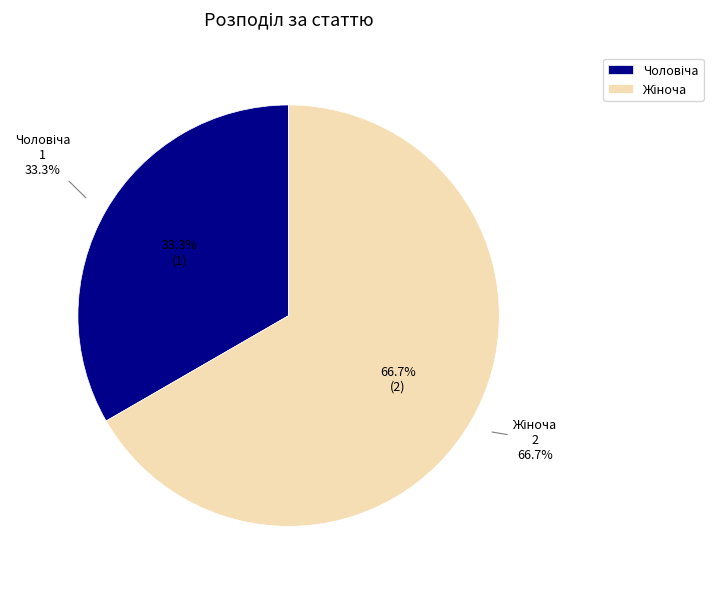

What percentage is the Чоловіча slice, to the nearest percent?

33%